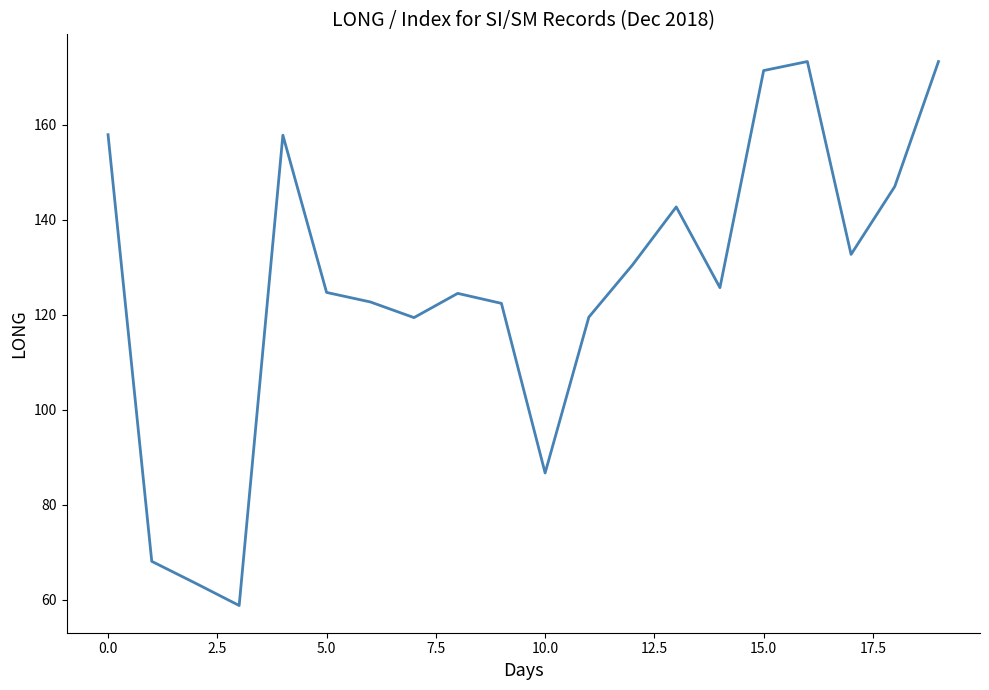

How many distinct data groups are displayed?

1